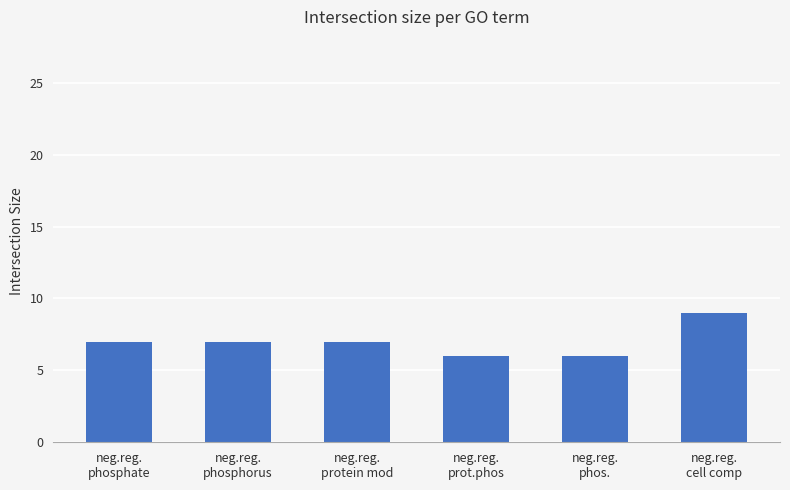

True or false: the data shows 7 at neg.reg.
phosphate.

True